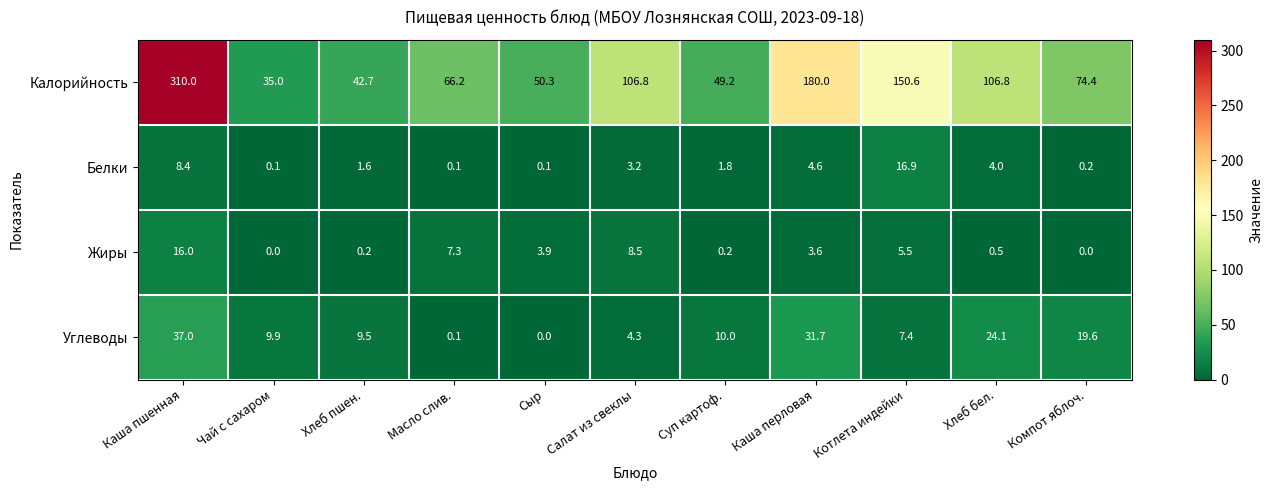

Rank the series by their maximum value, from lowest to highest.

Жиры, Белки, Углеводы, Калорийность